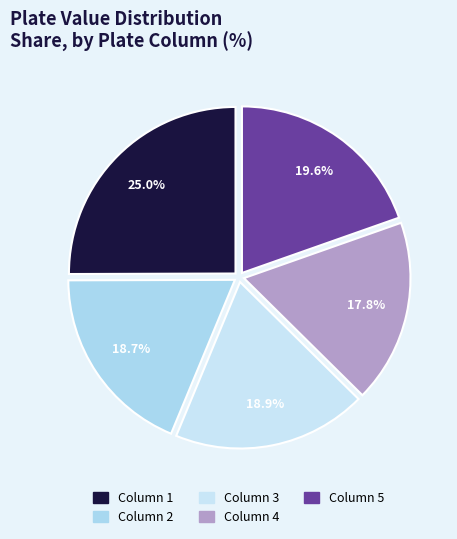

Which slice is the smallest?

Column 4